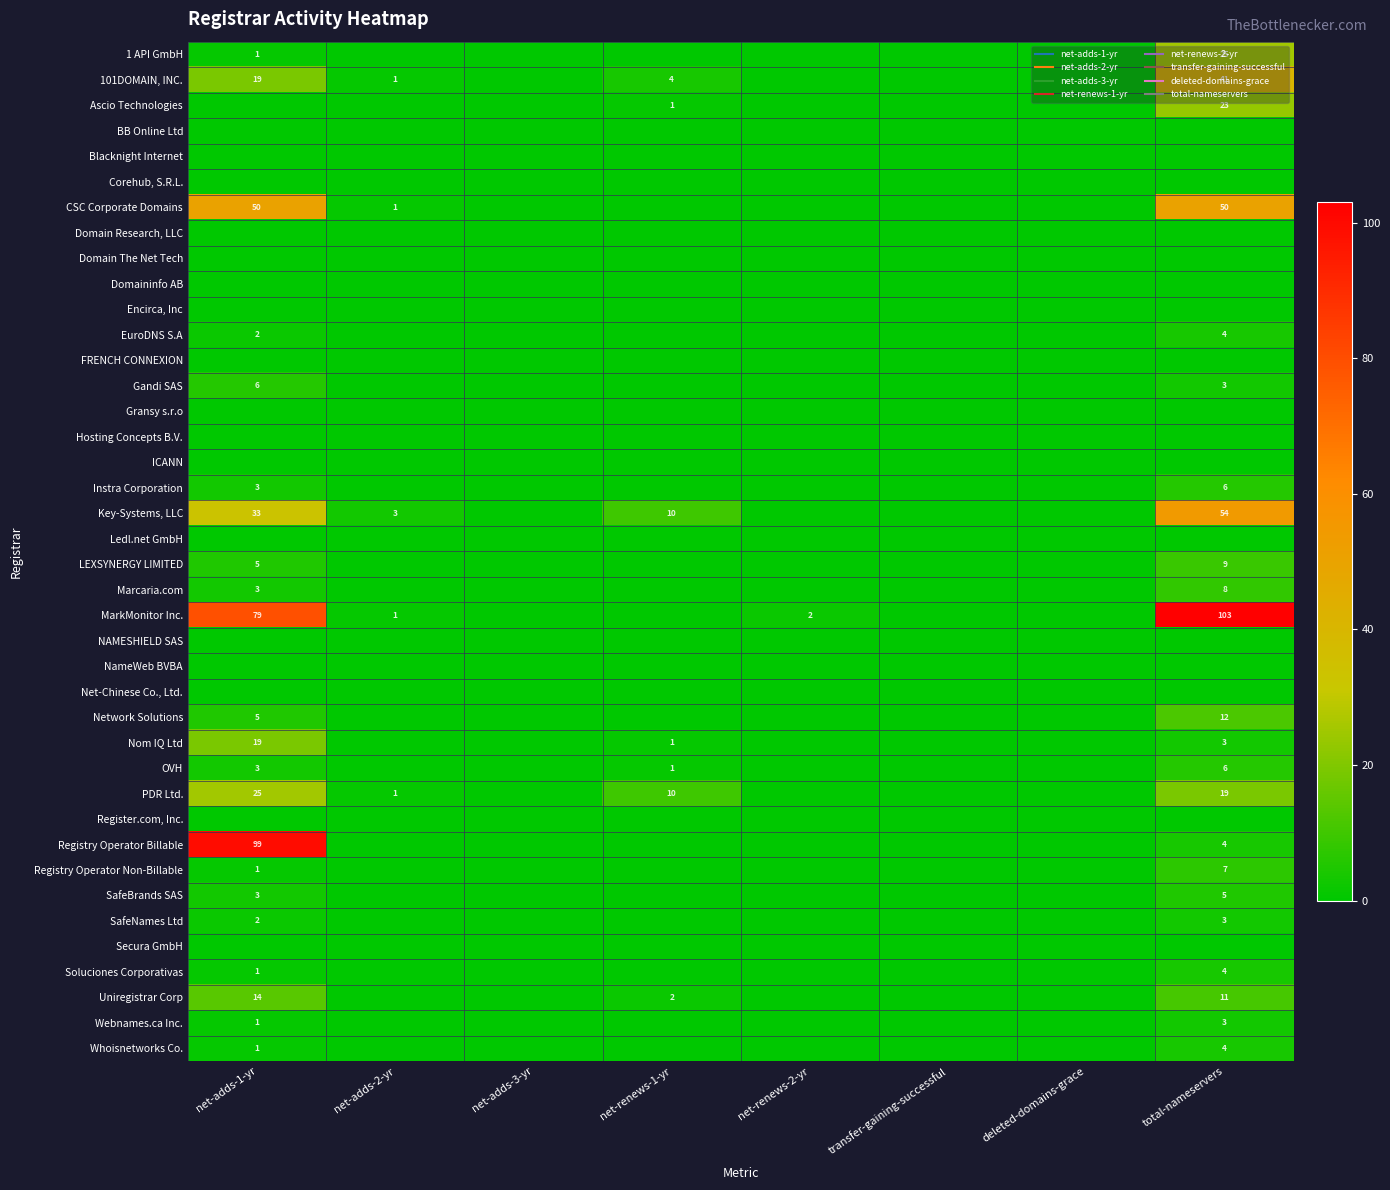

What is the total value across all series at net-renews-2-yr?

2